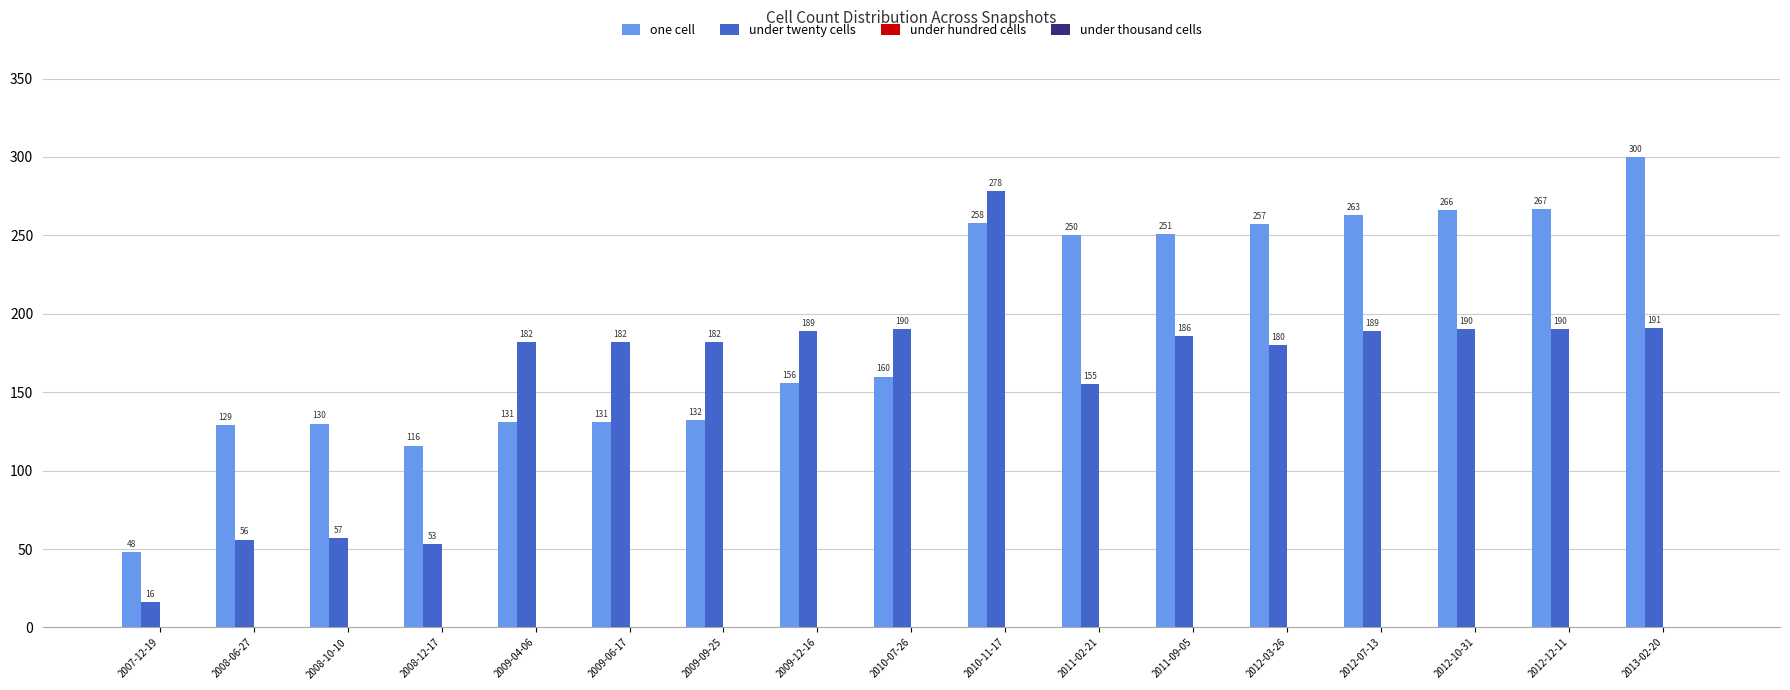

What is the approximate value of under twenty cells at 2012-12-11, to the nearest 50?

200